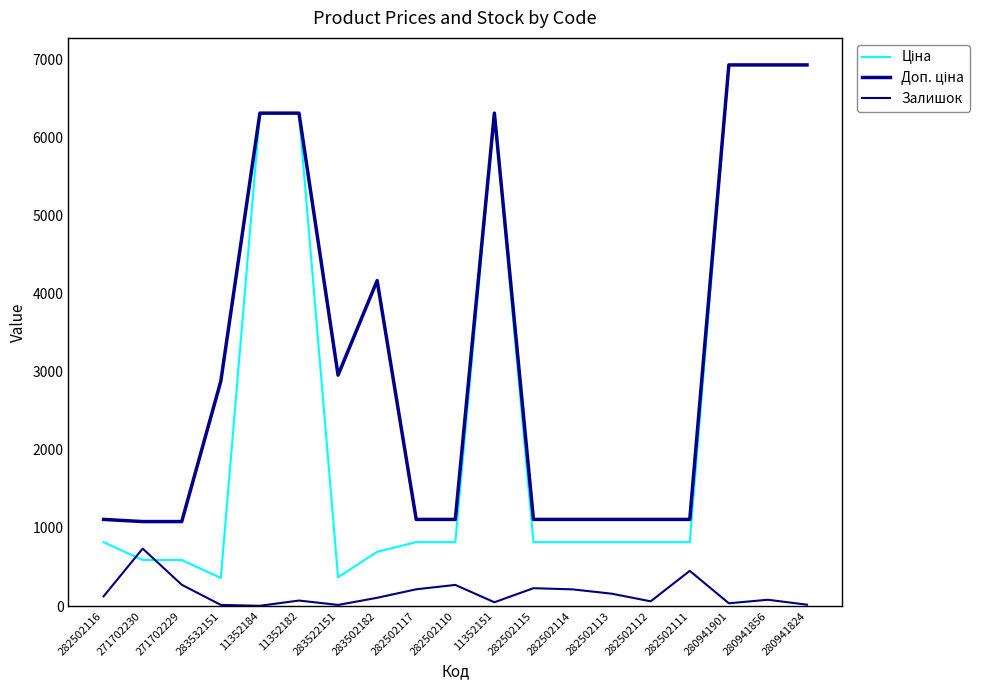

How many lines are shown in the chart?

3